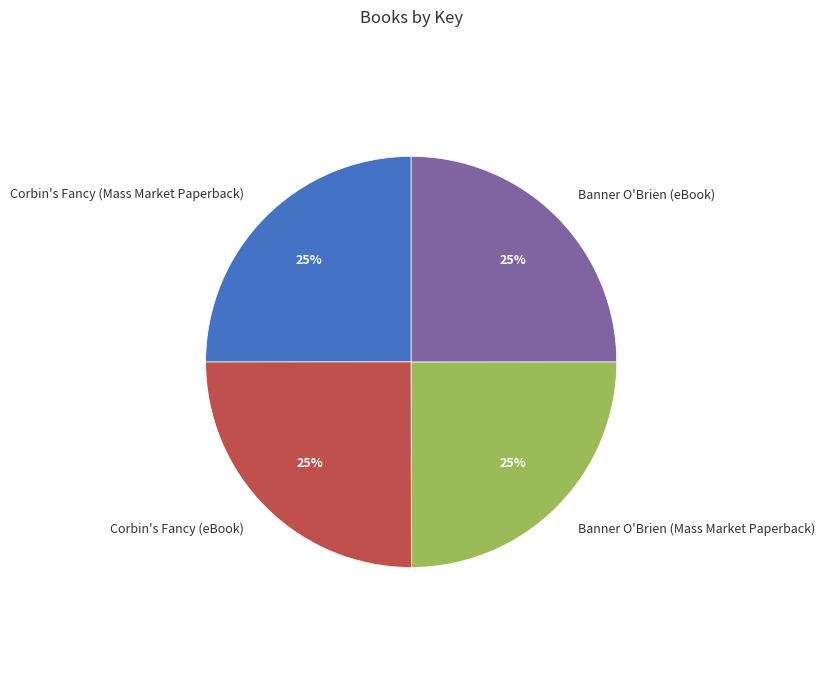

To the nearest percent, what is the average slice percentage?

25%